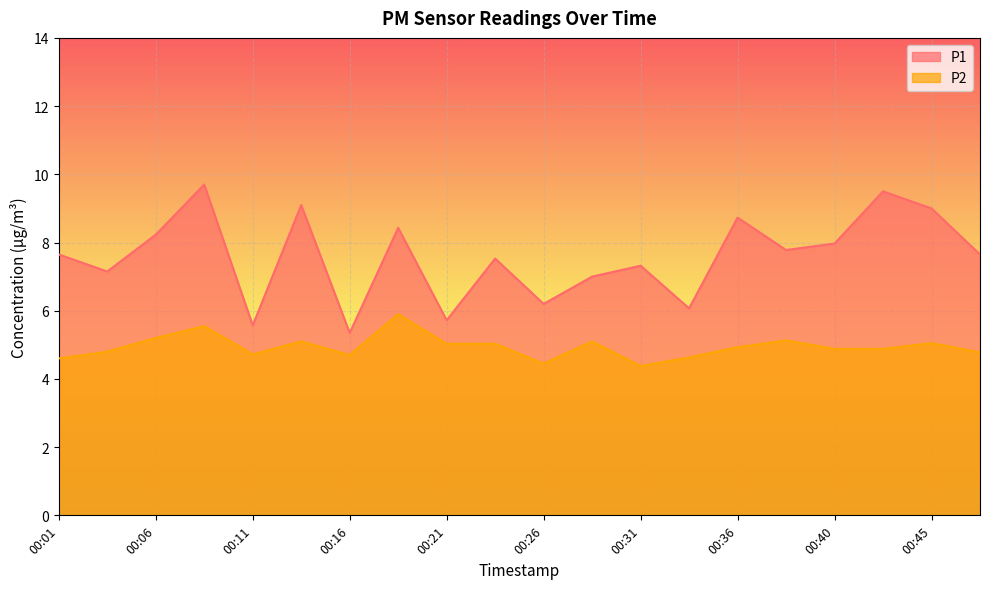

Is it true that P2 equals 4.9 at 00:36?

True